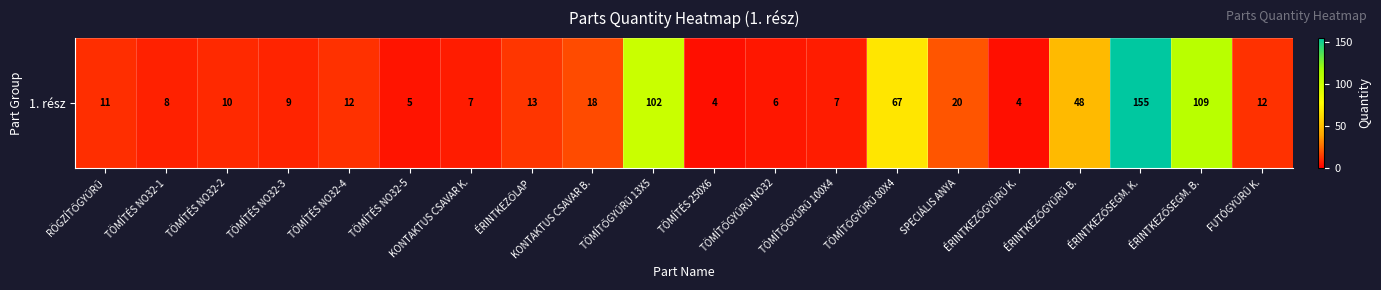

Which label corresponds to the largest value in the chart?

ÉRINTKEZŐSEGM. K.